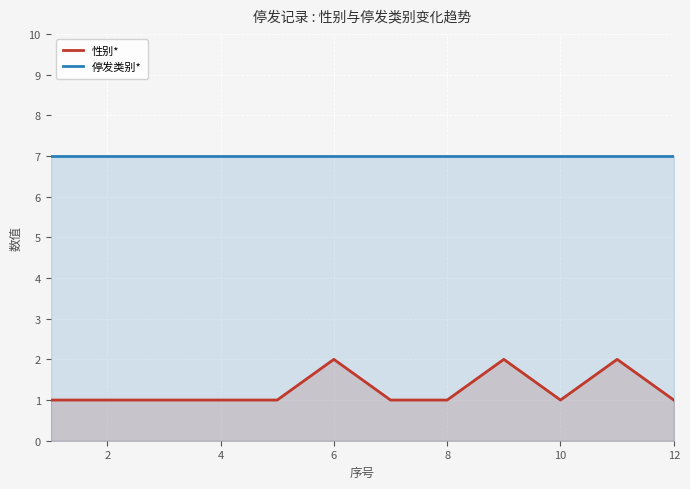

True or false: 停发类别* has a value of 2 at 10.

False